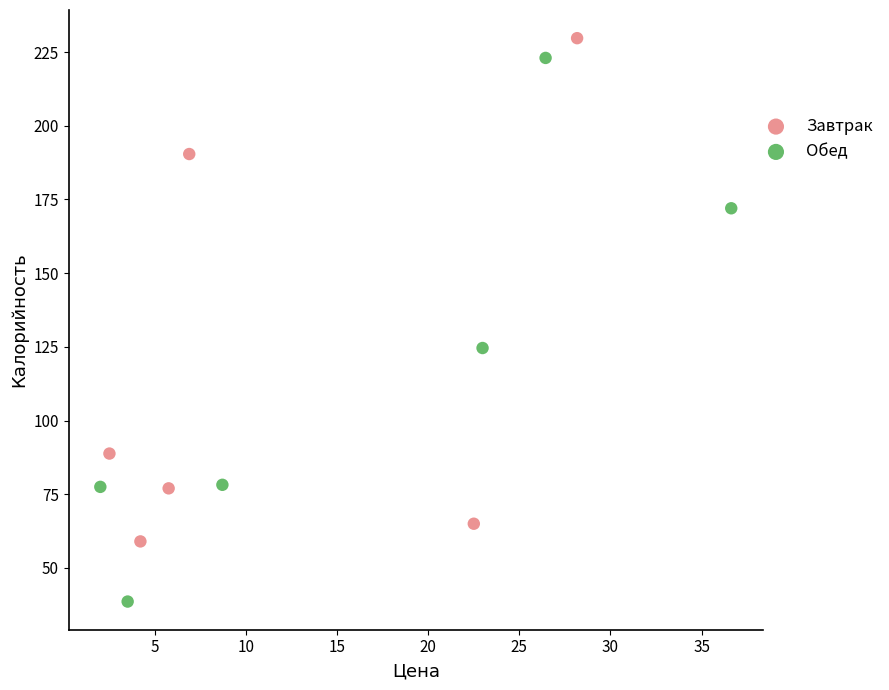

What are all the series names shown in the legend?

Завтрак, Обед